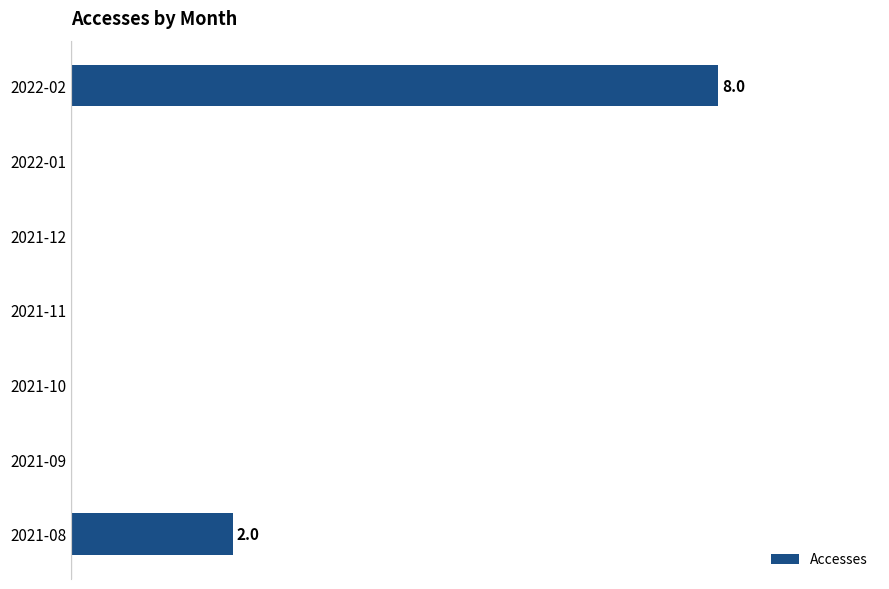

What is the difference between the maximum and second lowest values?

8